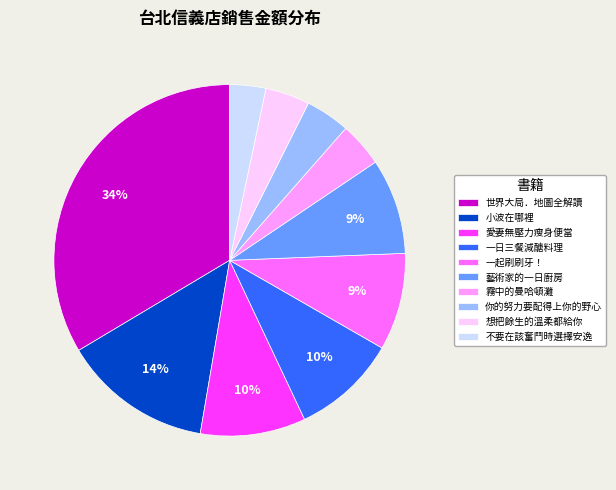

Does any single category account for the majority?

No